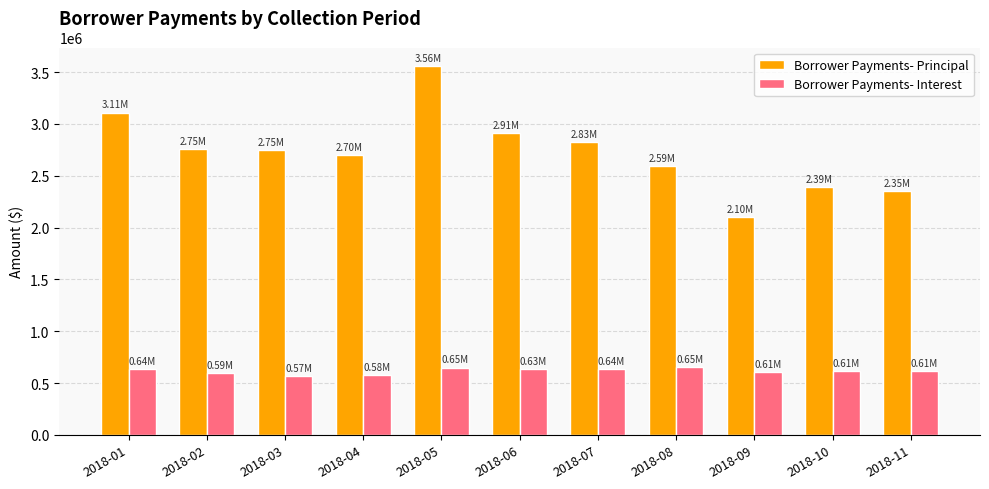

What is the value of the Borrower Payments- Principal bar at the 2nd from the left?

2753739.8